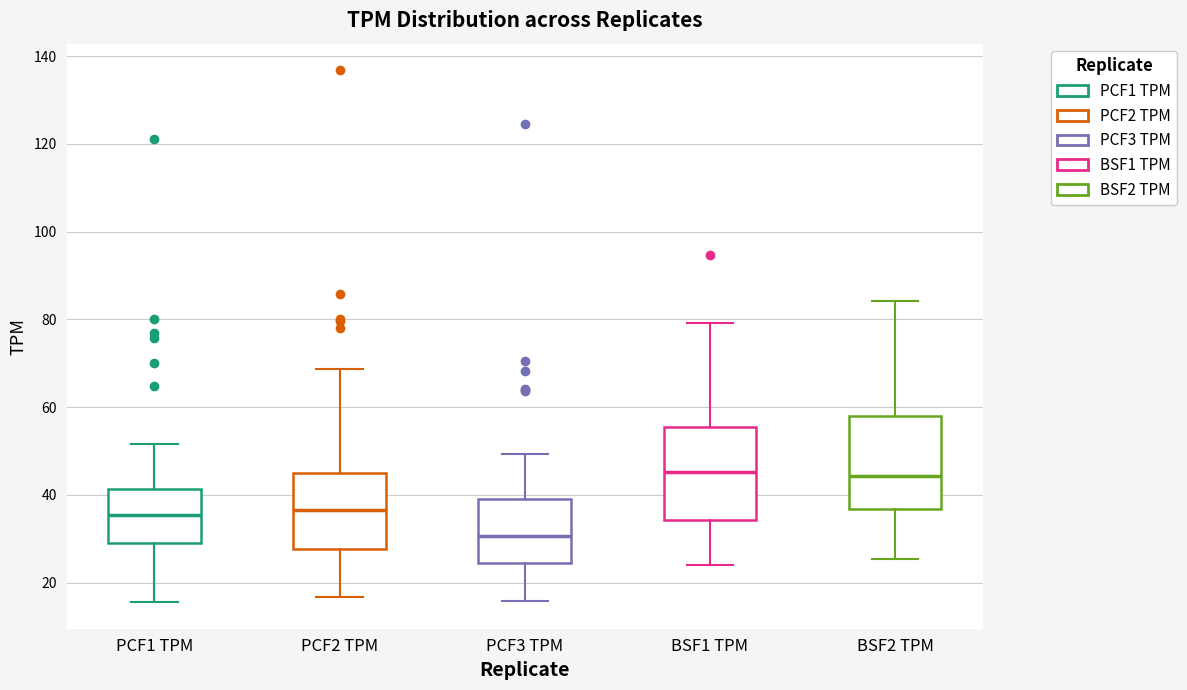

Where is the lower edge of the box for BSF2 TPM on the y-axis? The values are not printed on the chart, so give them approximately, as read against the axis.

36